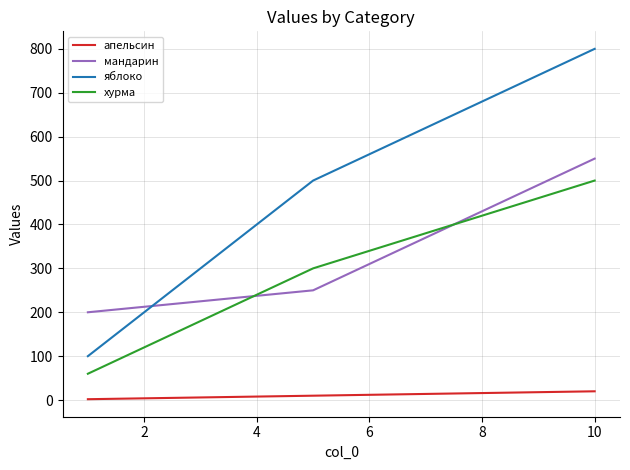

What is the greatest value displayed?

800